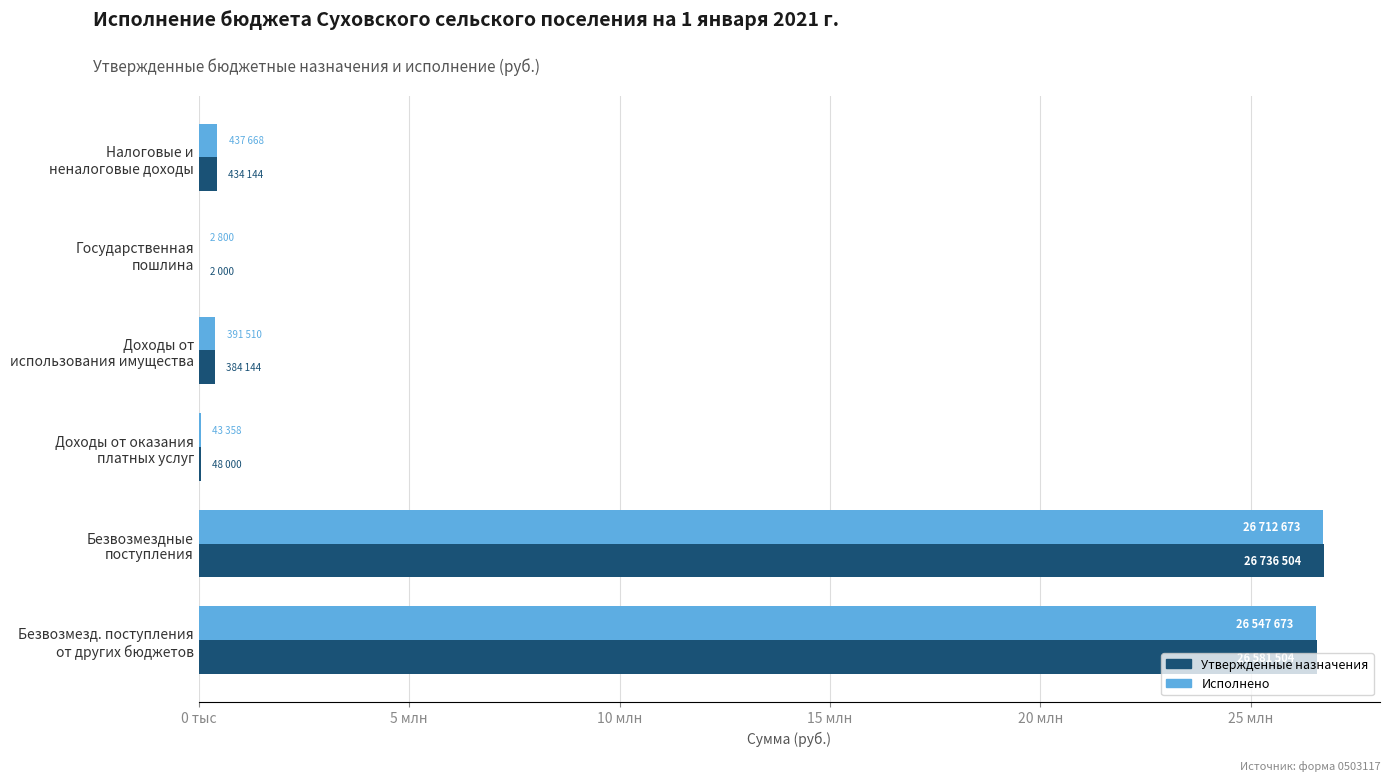

What are all the series names shown in the legend?

Утвержденные назначения, Исполнено